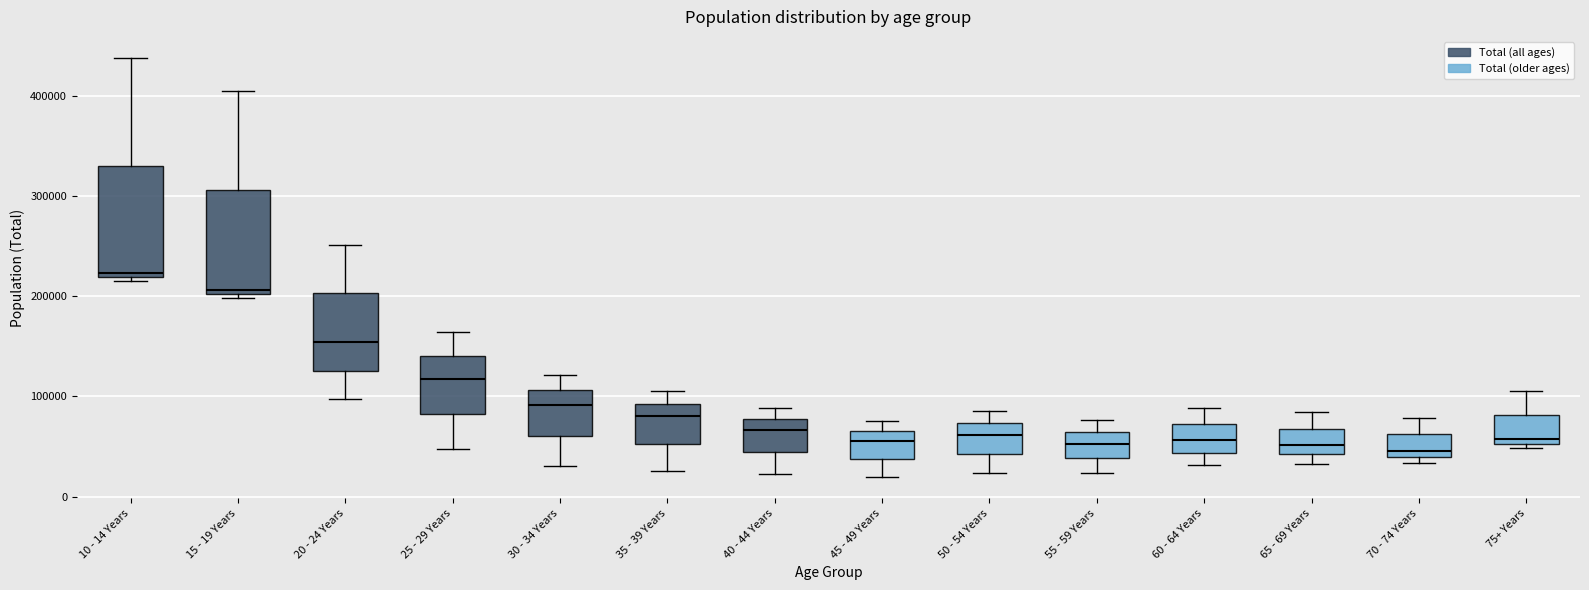

Reading left to right, transcribe this box plot: for each box, give where its median line is, the range the box spans, and where its two whiskers end, as read against the y-axis. The values are not printed on the chart, so give them approximately, as read against the axis.

10 - 14 Years: median 220000 (just above the box's lower edge), box 220000 to 330000, whiskers 220000 (just below the box's lower edge) to 440000
15 - 19 Years: median 210000, box 200000 to 310000, whiskers 200000 (just below the box's lower edge) to 410000
20 - 24 Years: median 150000, box 130000 to 200000, whiskers 100000 to 250000
25 - 29 Years: median 120000, box 80000 to 140000, whiskers 50000 to 160000
30 - 34 Years: median 90000, box 60000 to 110000, whiskers 30000 to 120000
35 - 39 Years: median 80000, box 50000 to 90000, whiskers 30000 to 110000
40 - 44 Years: median 70000, box 40000 to 80000, whiskers 20000 to 90000
45 - 49 Years: median 60000, box 40000 to 70000, whiskers 20000 to 80000
50 - 54 Years: median 60000, box 40000 to 70000, whiskers 20000 to 90000
55 - 59 Years: median 50000, box 40000 to 60000, whiskers 20000 to 80000
60 - 64 Years: median 60000, box 40000 to 70000, whiskers 30000 to 90000
65 - 69 Years: median 50000, box 40000 to 70000, whiskers 30000 to 80000
70 - 74 Years: median 50000, box 40000 to 60000, whiskers 30000 to 80000
75+ Years: median 60000, box 50000 to 80000, whiskers 50000 (just below the box's lower edge) to 110000